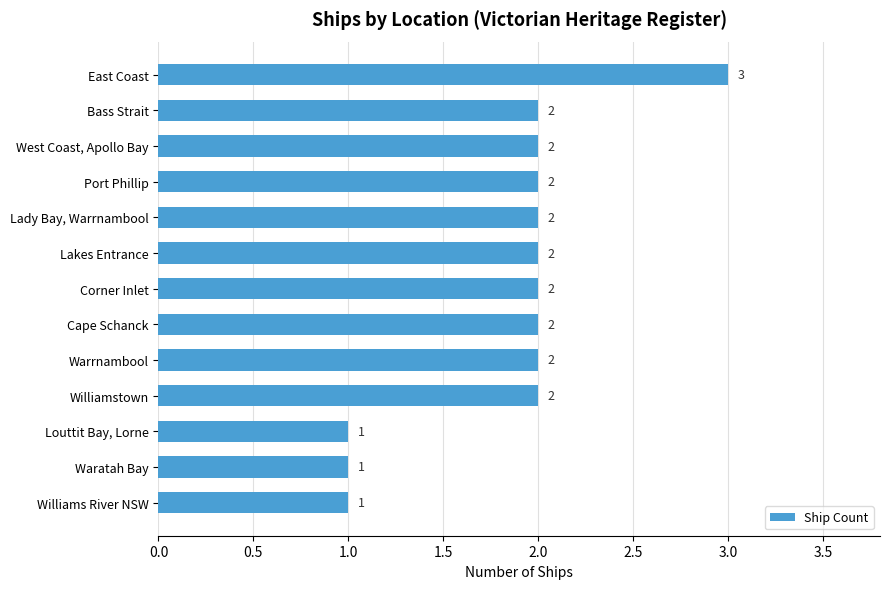

What is the average value?

2